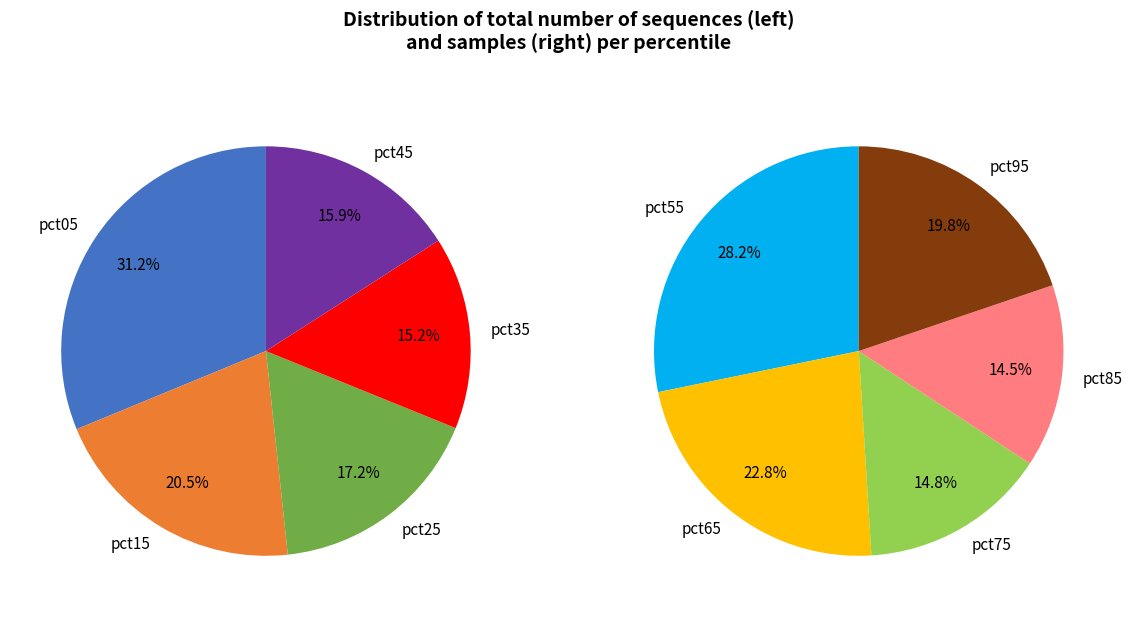

Is the sum of pct45 and pct55 greater than half?

No